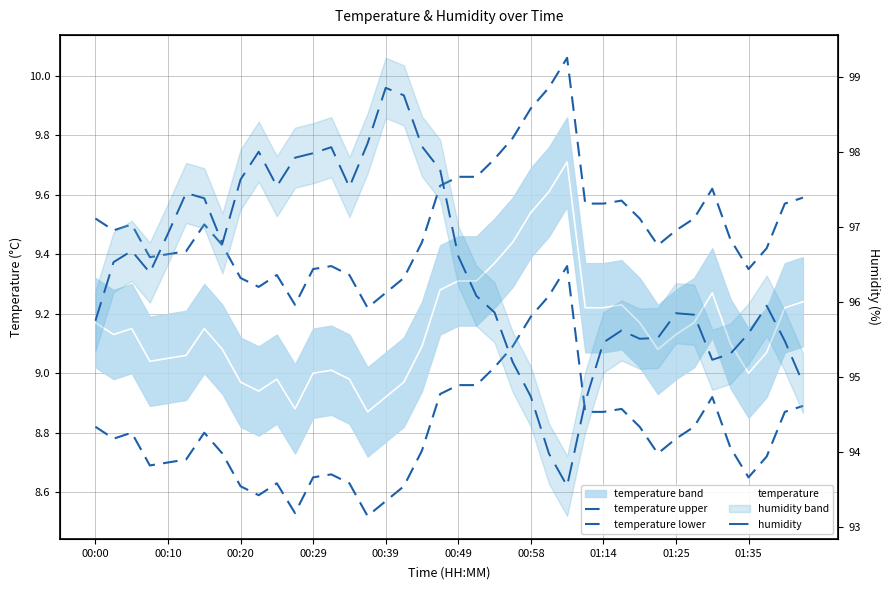

What is the difference between the maximum and second lowest values in the temperature upper series?

0.8